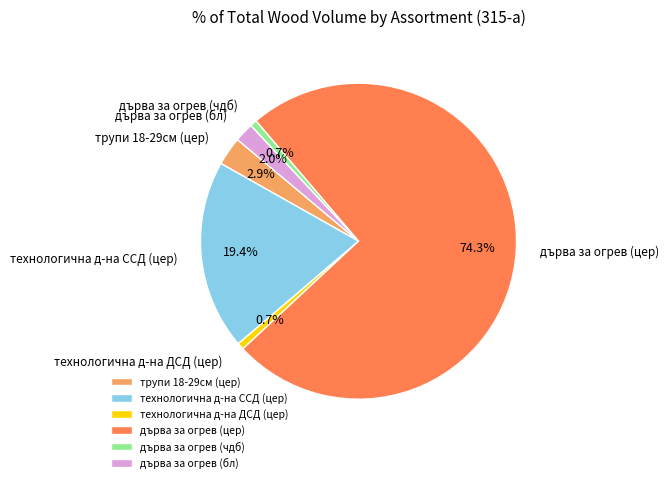

Which category has the biggest portion of the pie?

дърва за огрев (цер)